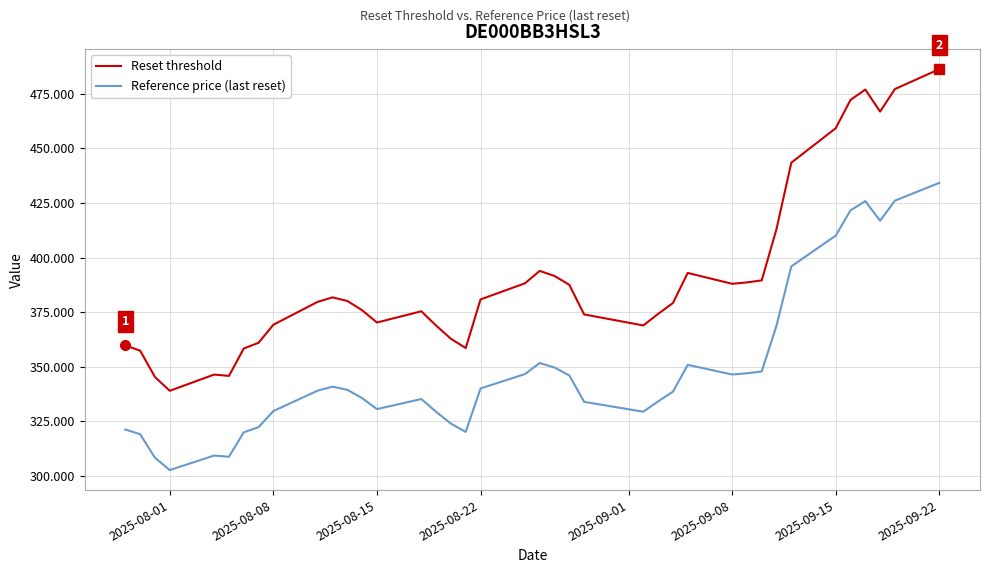

True or false: Reference price (last reset) and Reset threshold cross at least once.

False